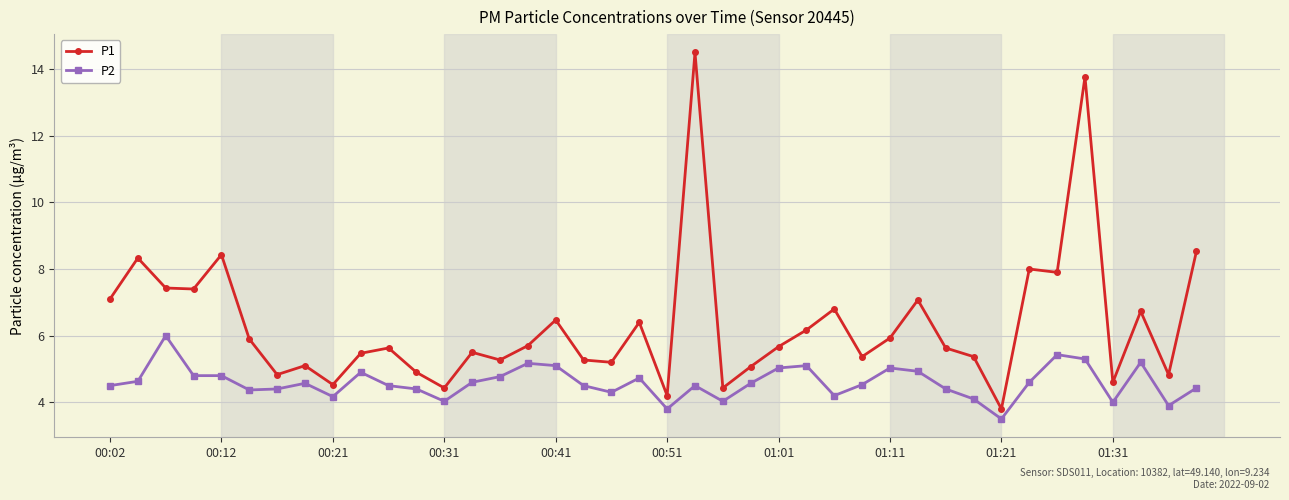

Which series has the largest total across all categories?

P1